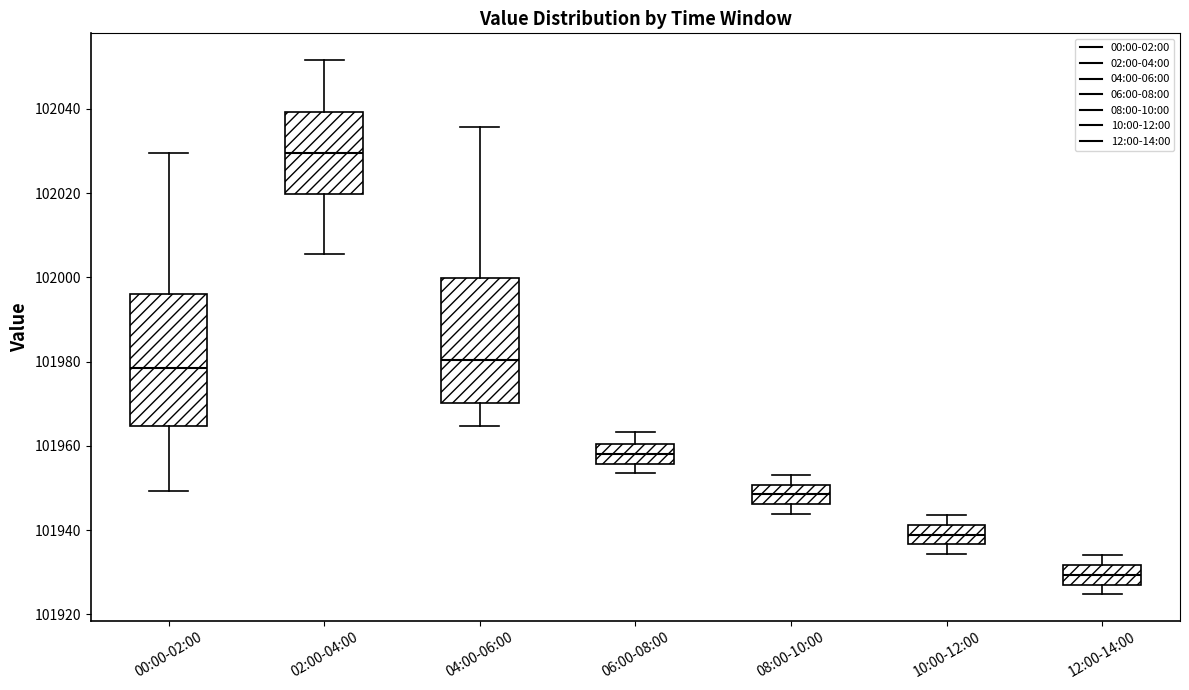

Where does the median line of the box for 10:00-12:00 sit on the y-axis? The values are not printed on the chart, so give them approximately, as read against the axis.

101938